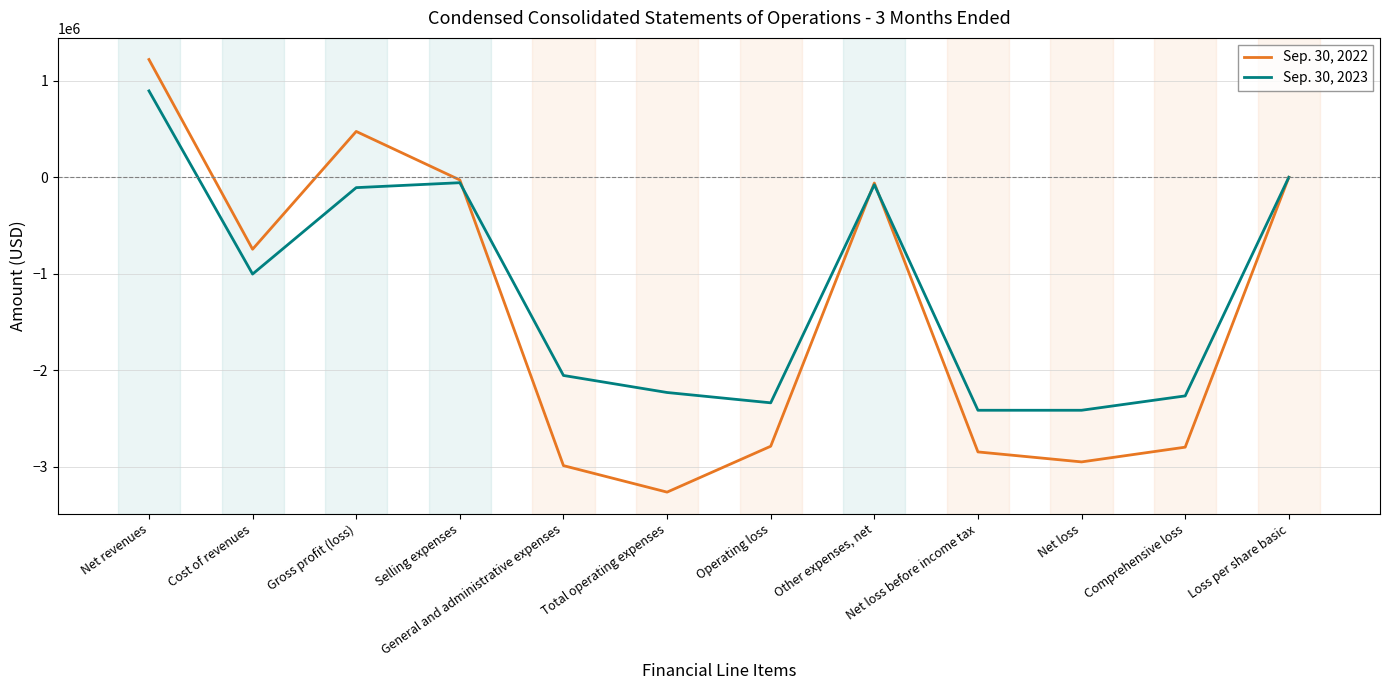

At Net loss, list the series in order from largest to smallest.

Sep. 30, 2023, Sep. 30, 2022